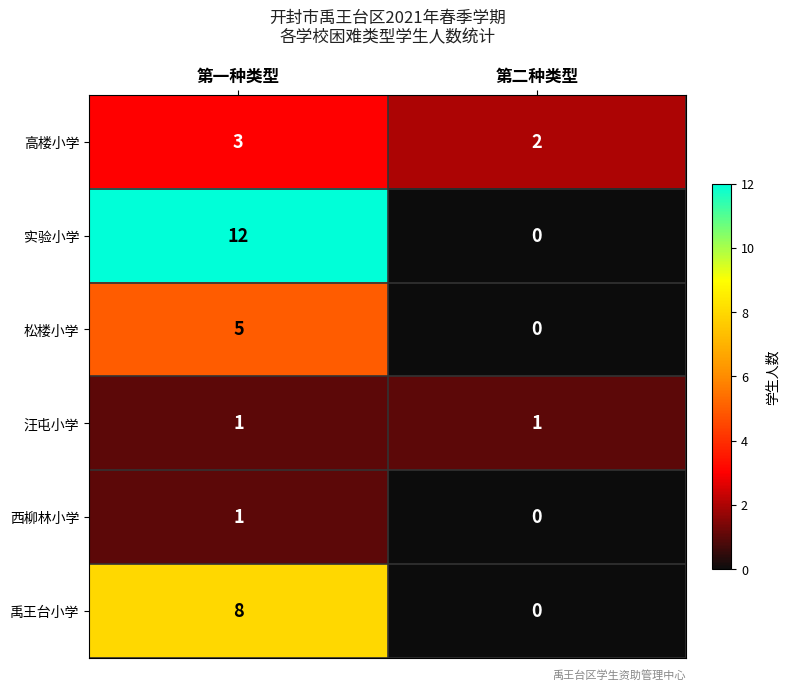

The value of 禹王台小学 at 第一种类型 is 8. True or false?

True